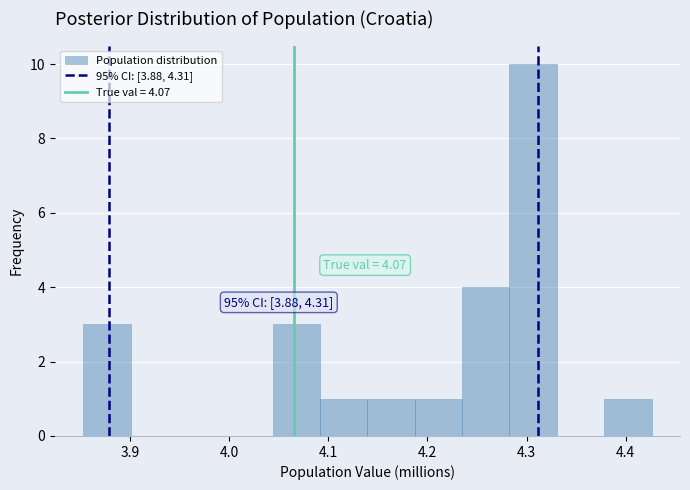

Which range on the x-axis has the tallest bar?

4.28 to 4.33